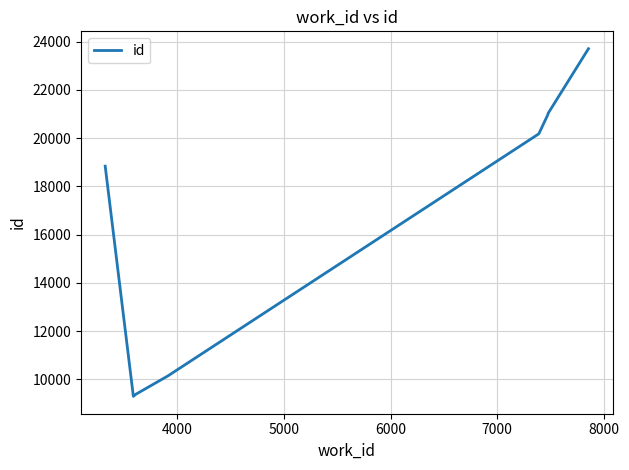

What is the difference between the second highest and minimum values?

11721